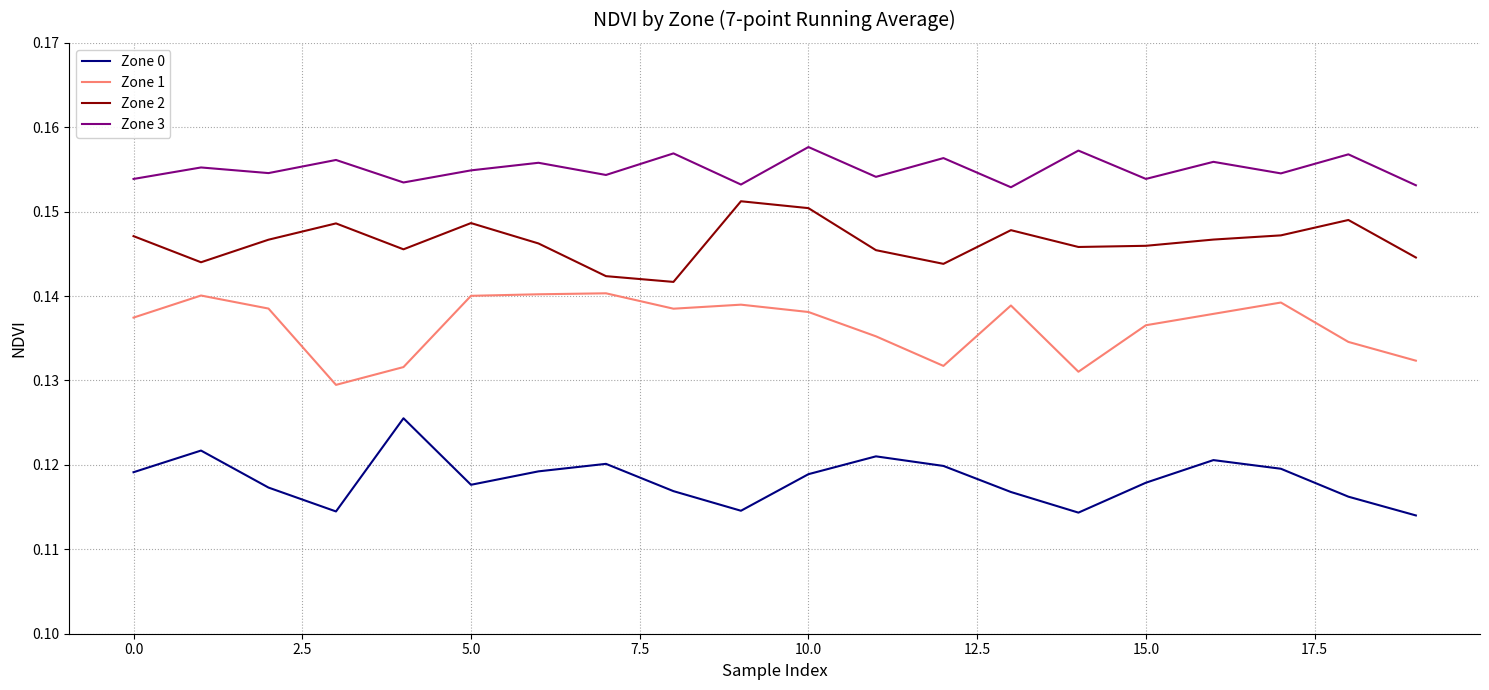

Which series has the largest total across all categories?

Zone 3